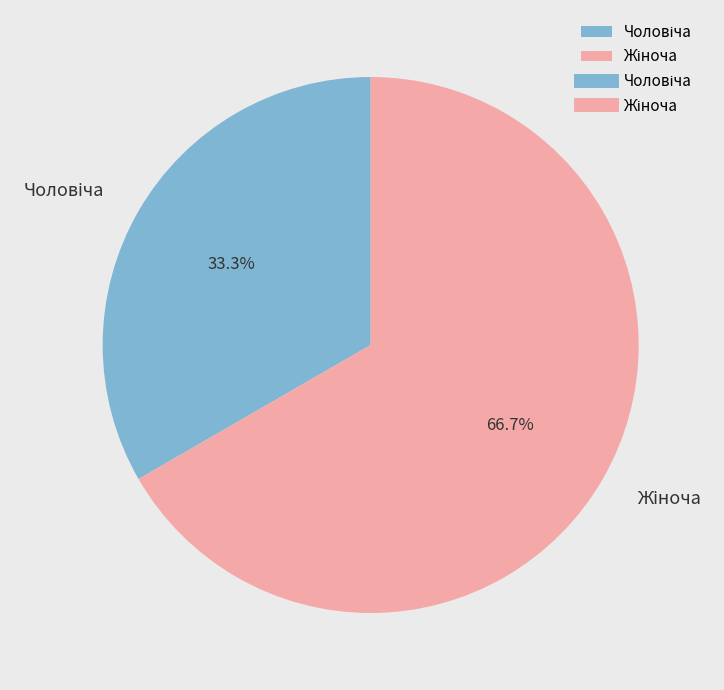

Does any single category account for the majority?

Yes